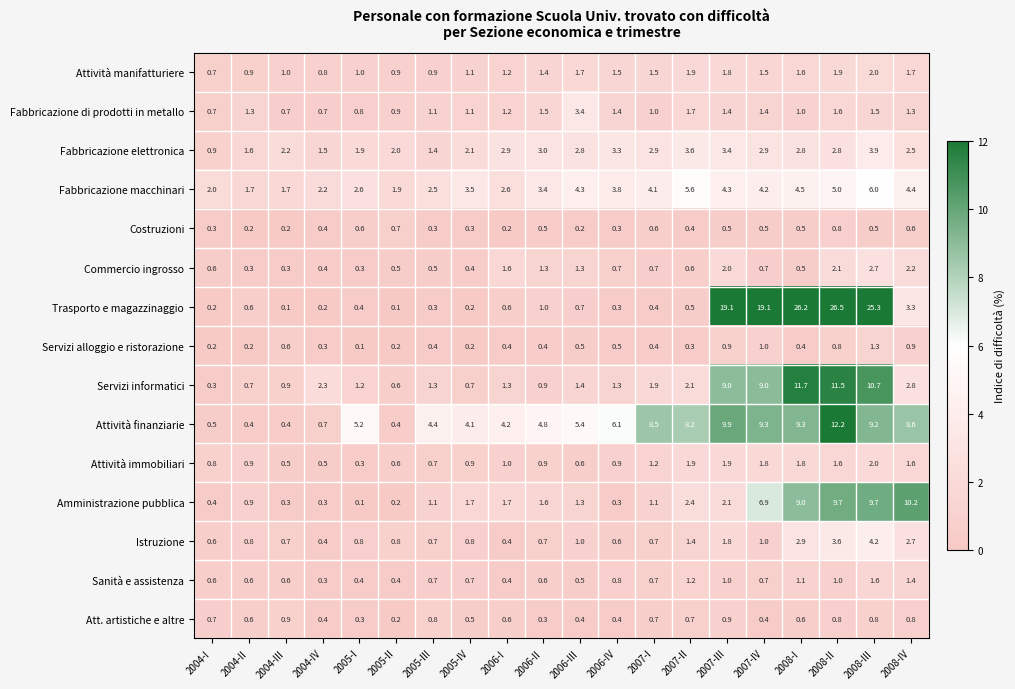

Is it true that Fabbricazione macchinari equals 3.4 at 2006-II?

True